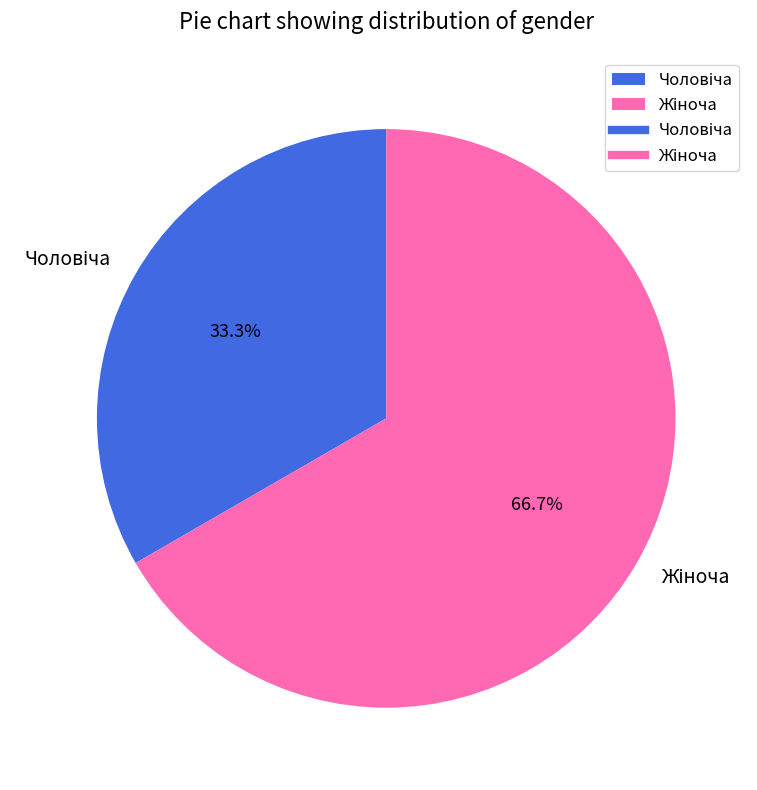

Is there a majority slice in this chart?

Yes